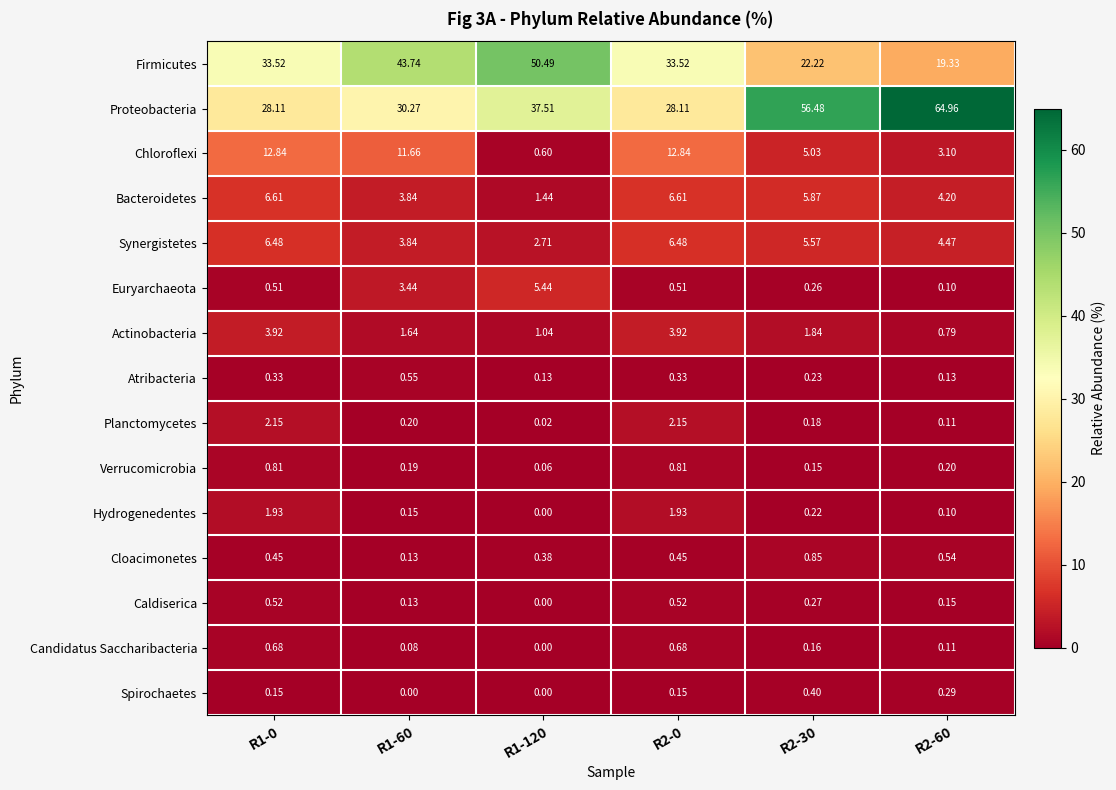

List the series in order of their peak value, lowest first.

Spirochaetes, Caldiserica, Atribacteria, Candidatus Saccharibacteria, Verrucomicrobia, Cloacimonetes, Hydrogenedentes, Planctomycetes, Actinobacteria, Euryarchaeota, Synergistetes, Bacteroidetes, Chloroflexi, Firmicutes, Proteobacteria